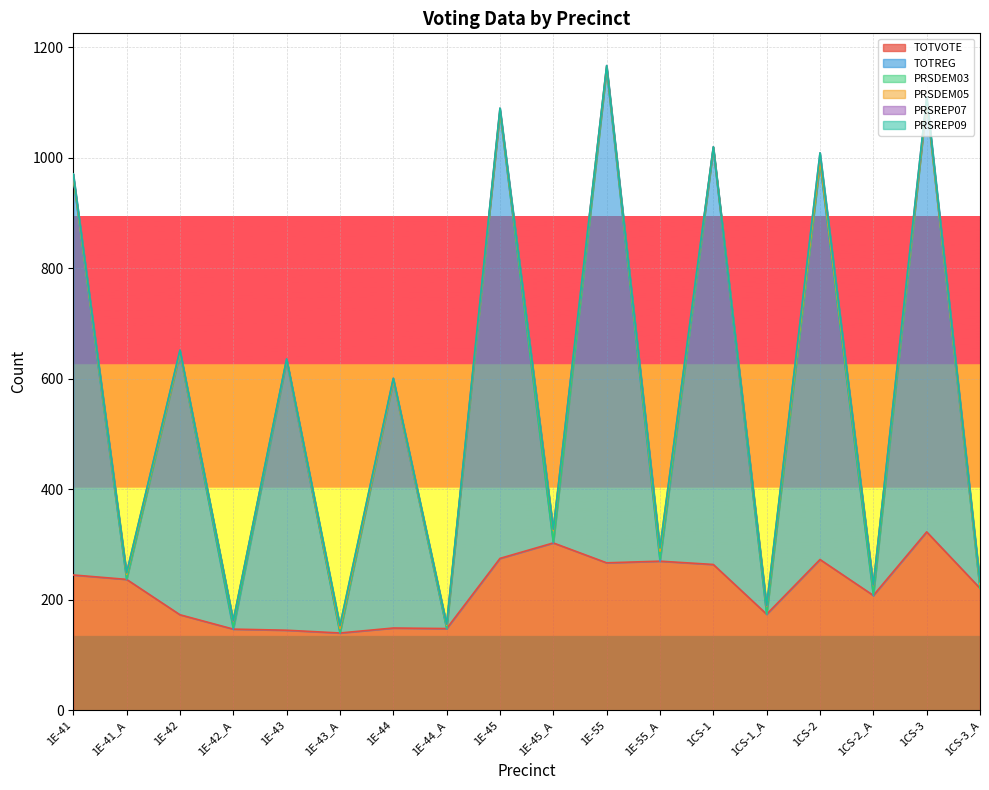

At which label does TOTVOTE first exceed 237?

1E-41